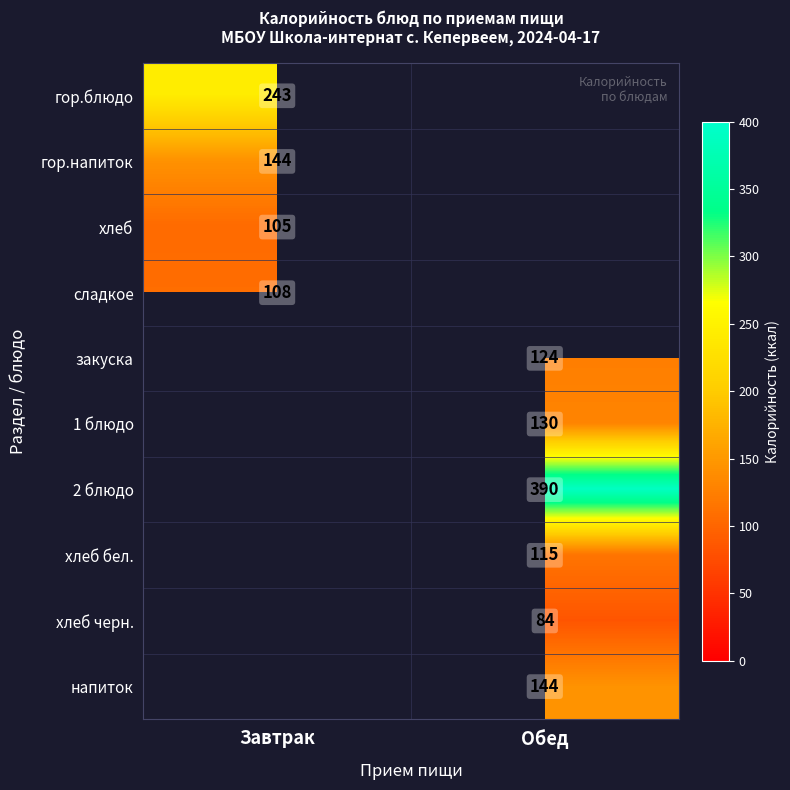

Is the value of хлеб черн. at Обед greater than the value of напиток at Обед?

No